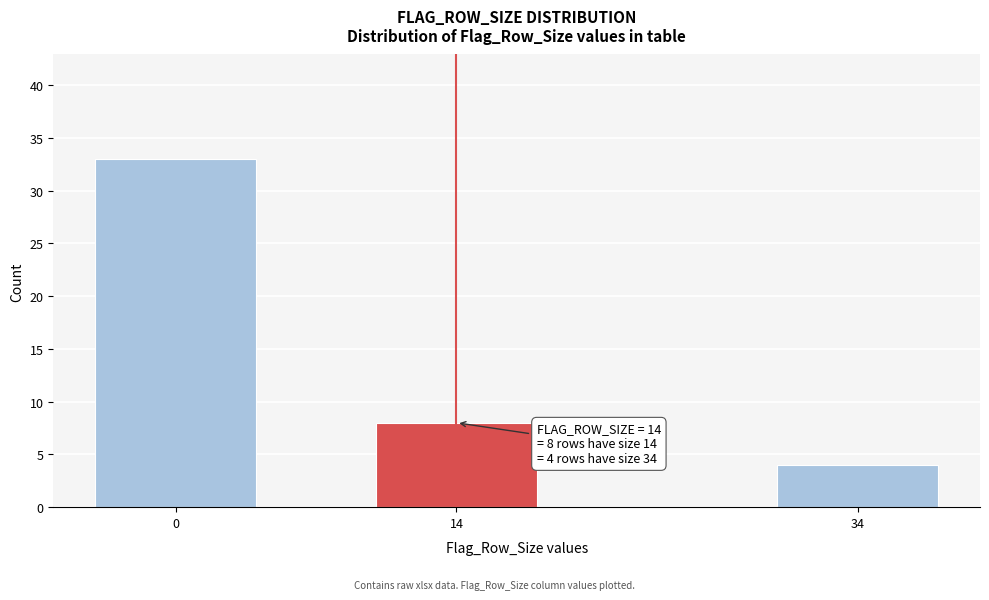

Reading left to right, what are all the values shown in this chart?

33	8	4